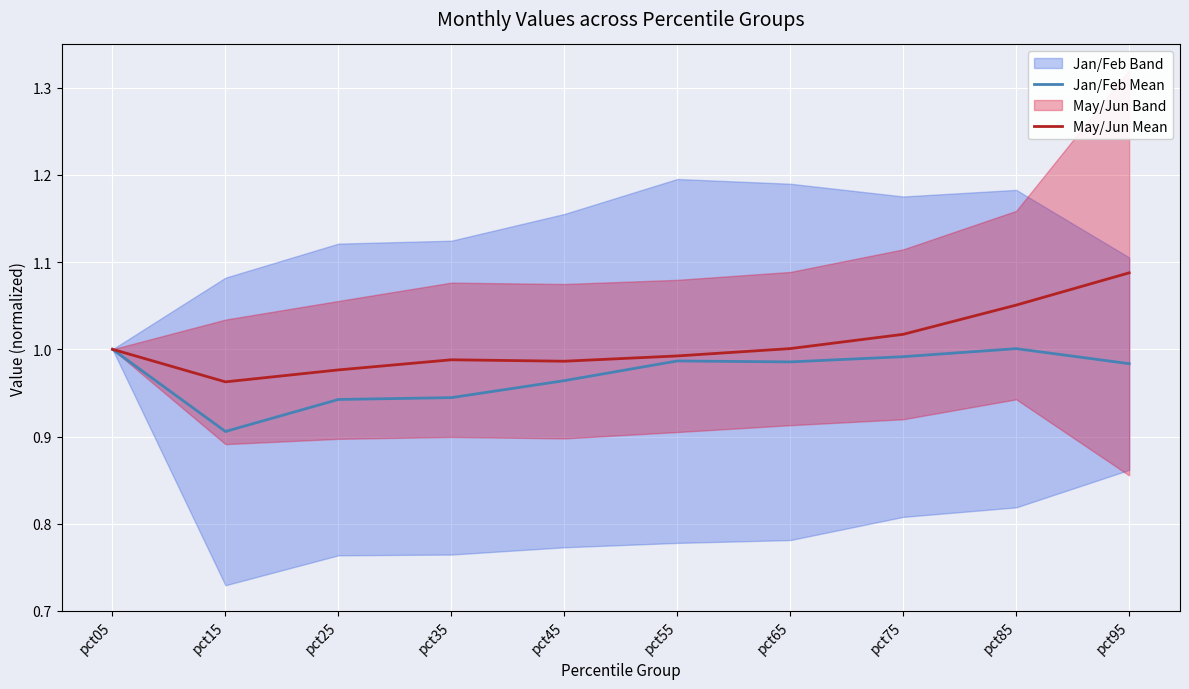

Is it true that Jan/Feb Mean equals 1.5 at pct65?

False